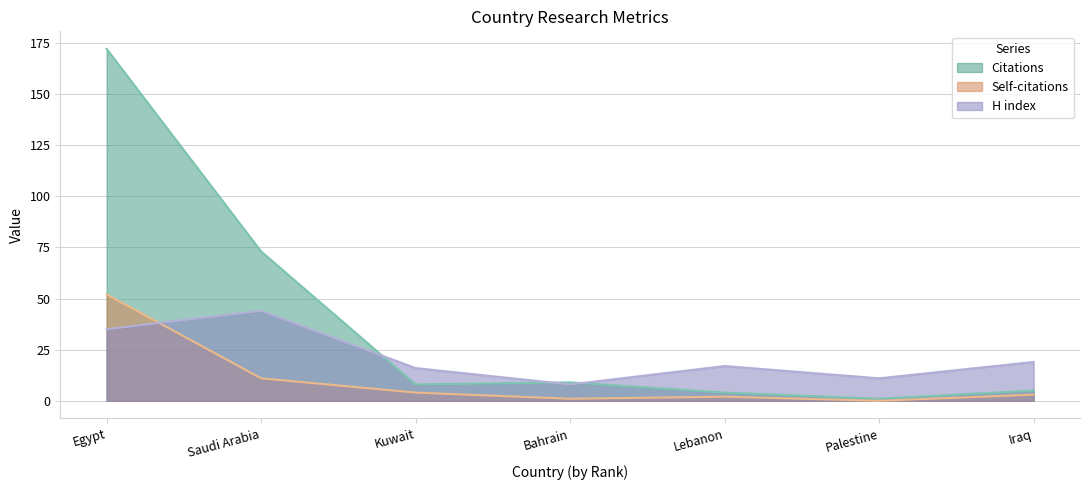

What is the sum of all Self-citations values?

73